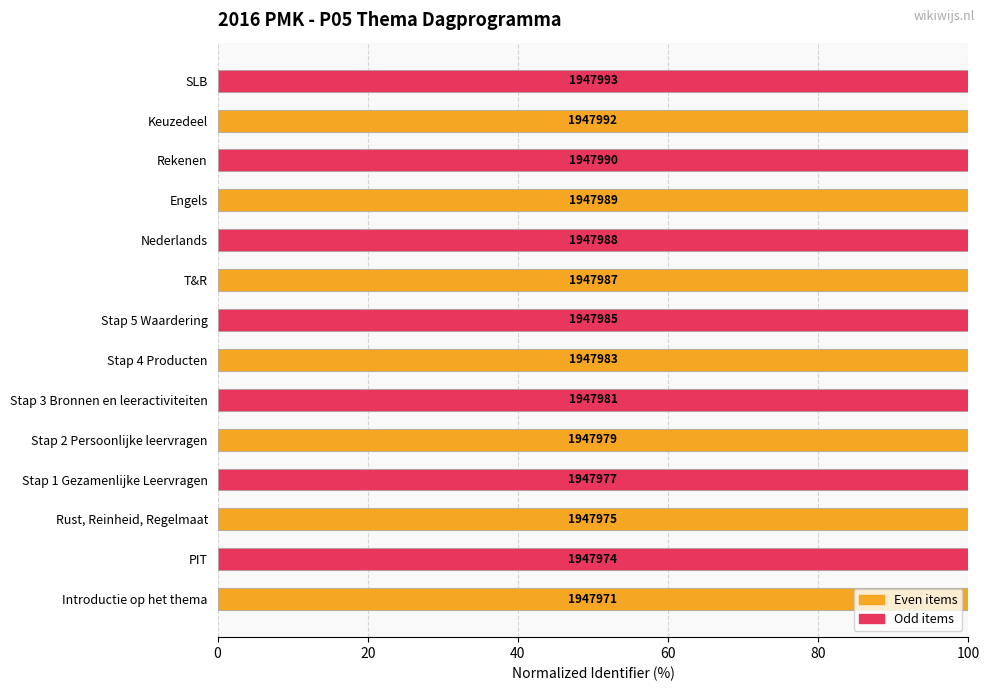

What is the smallest value displayed?

100.0